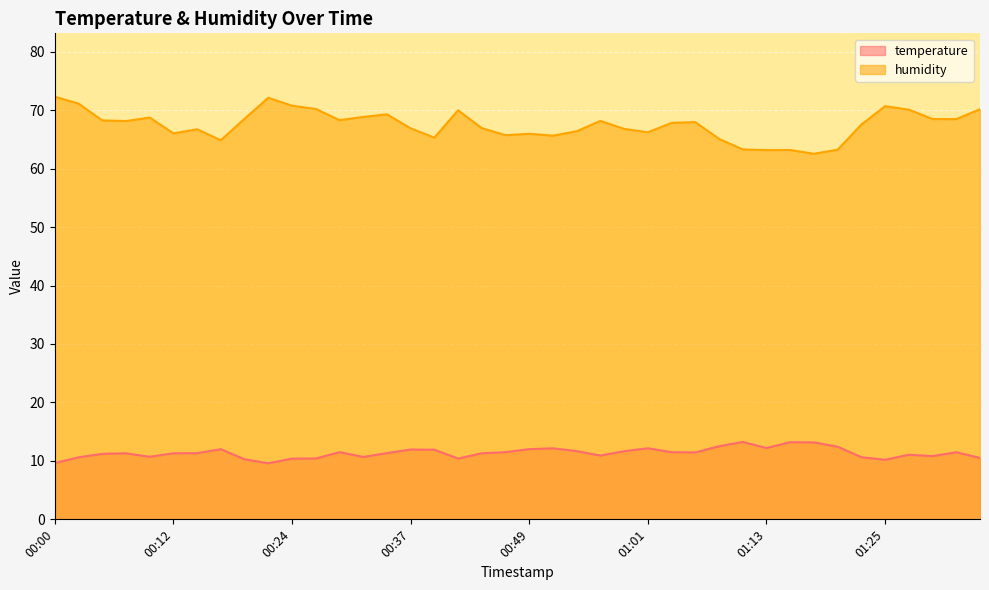

True or false: temperature has a value of 13.2 at 01:15.

True